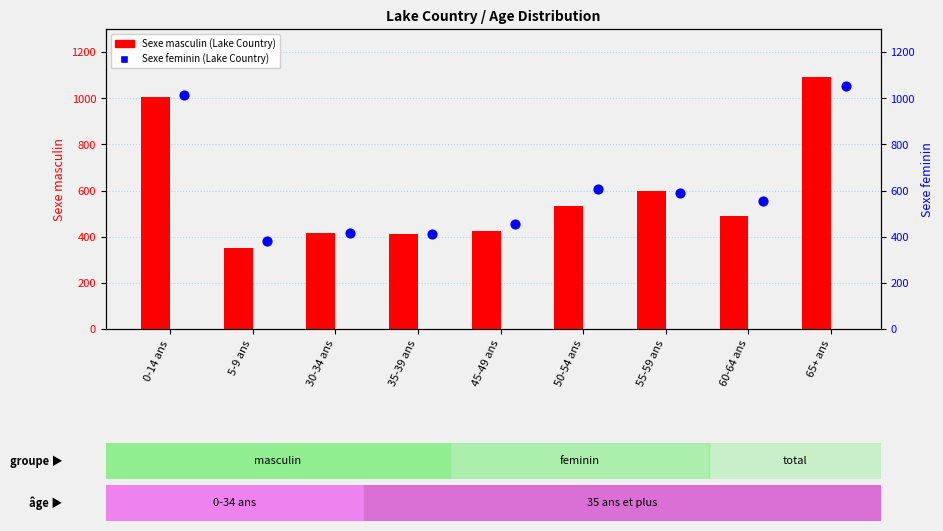

Which series contains the highest Y value?

Sexe masculin (Lake Country)